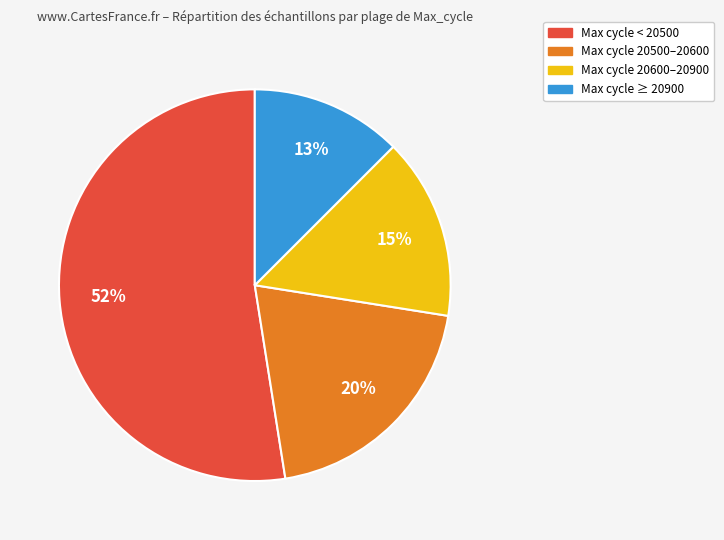

To the nearest percent, what is the average slice percentage?

25%